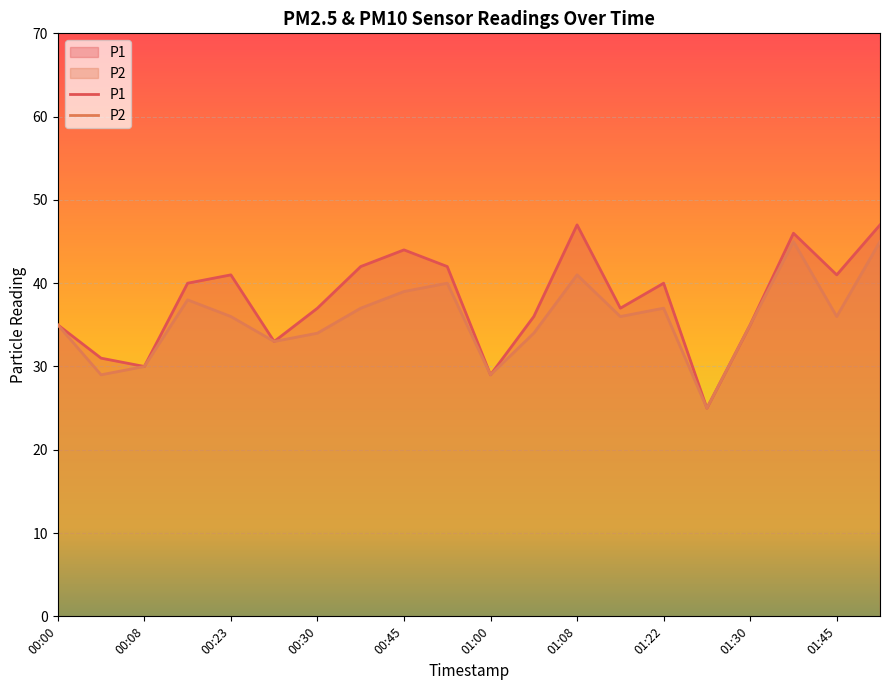

What is the total value across all series at 01:00?

58